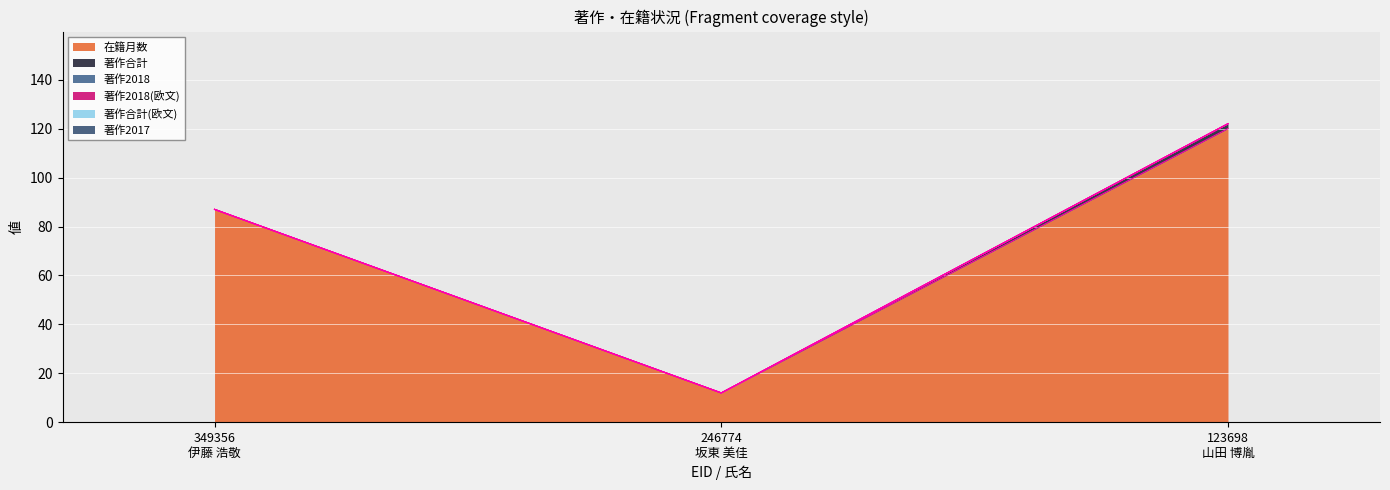

What is the minimum value for 在籍月数?

12